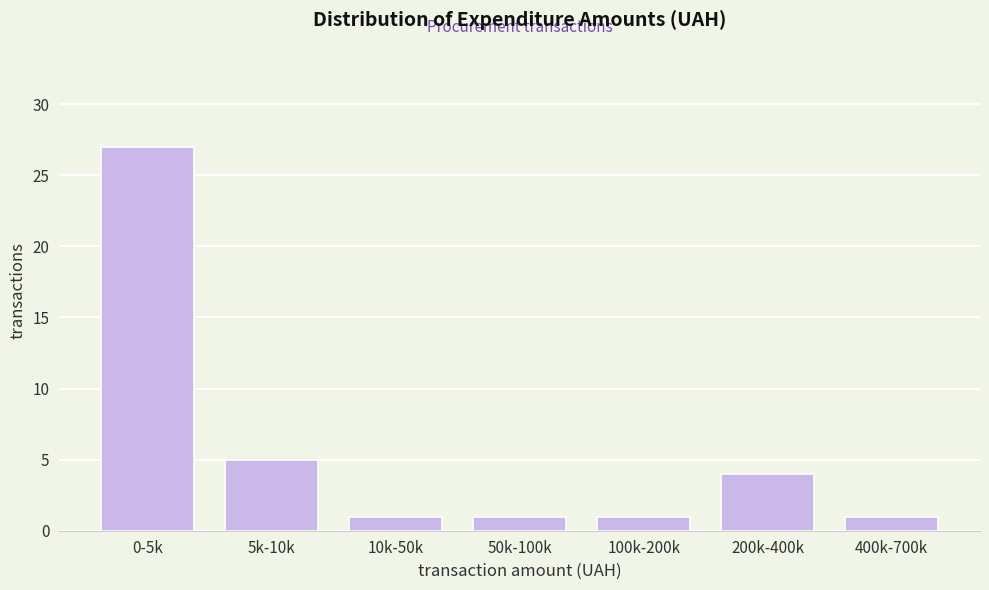

Reading left to right, transcribe all the data shown in this chart.

27	5	1	1	1	4	1